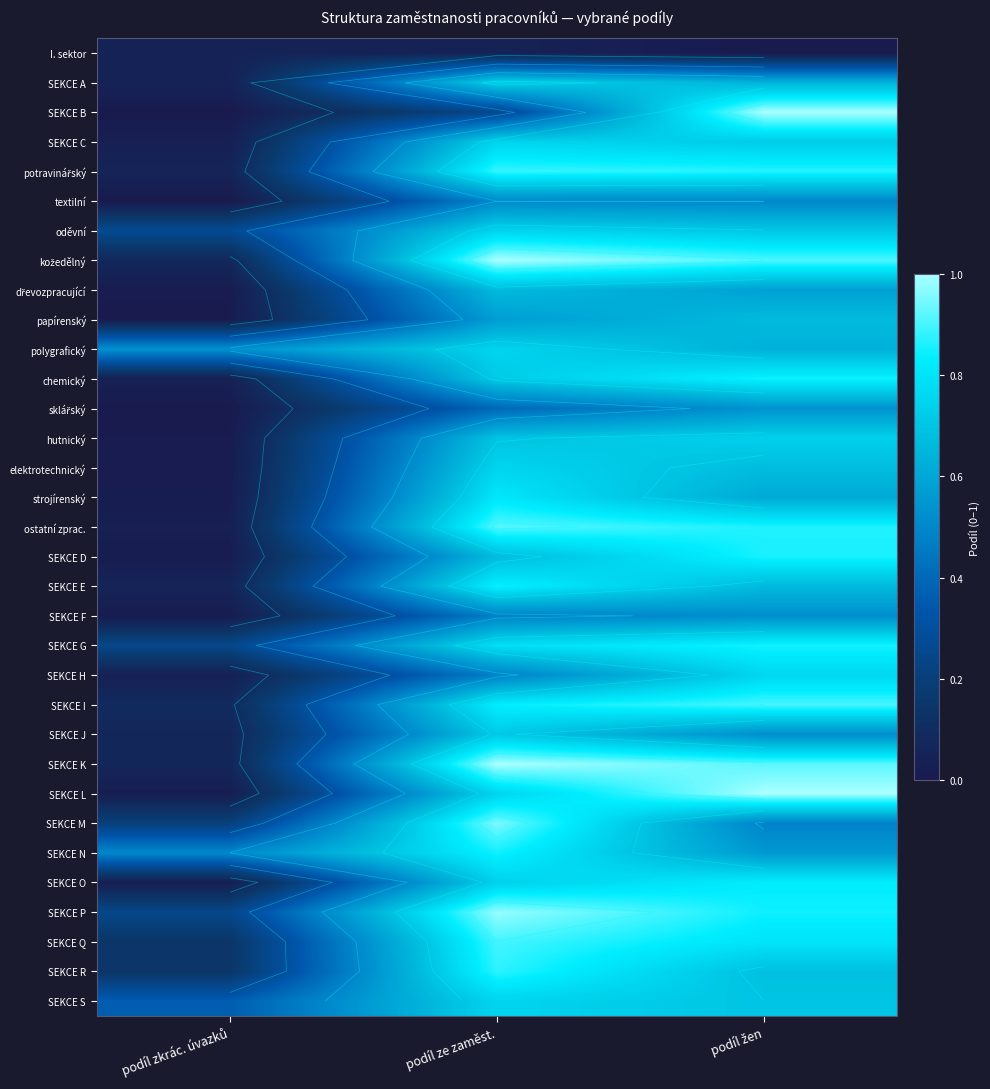

At how many categories does at least one series exceed 0?

3